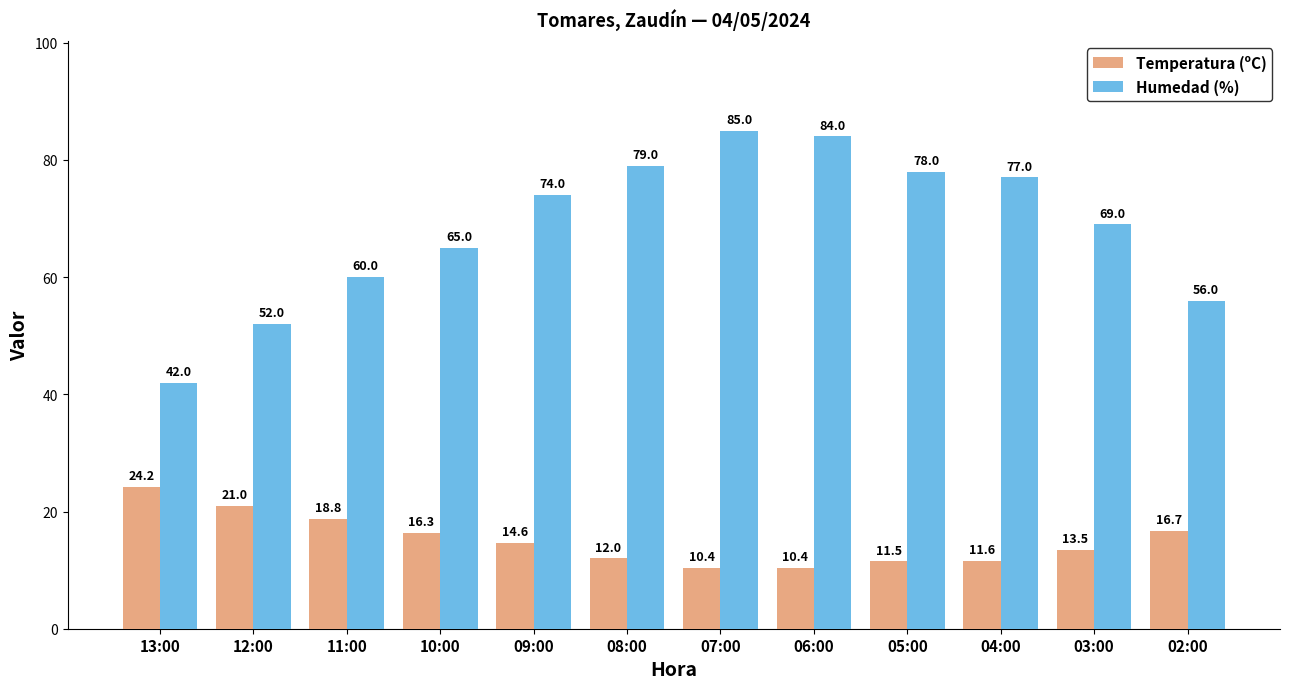

List the series in order of their peak value, lowest first.

Temperatura (ºC), Humedad (%)